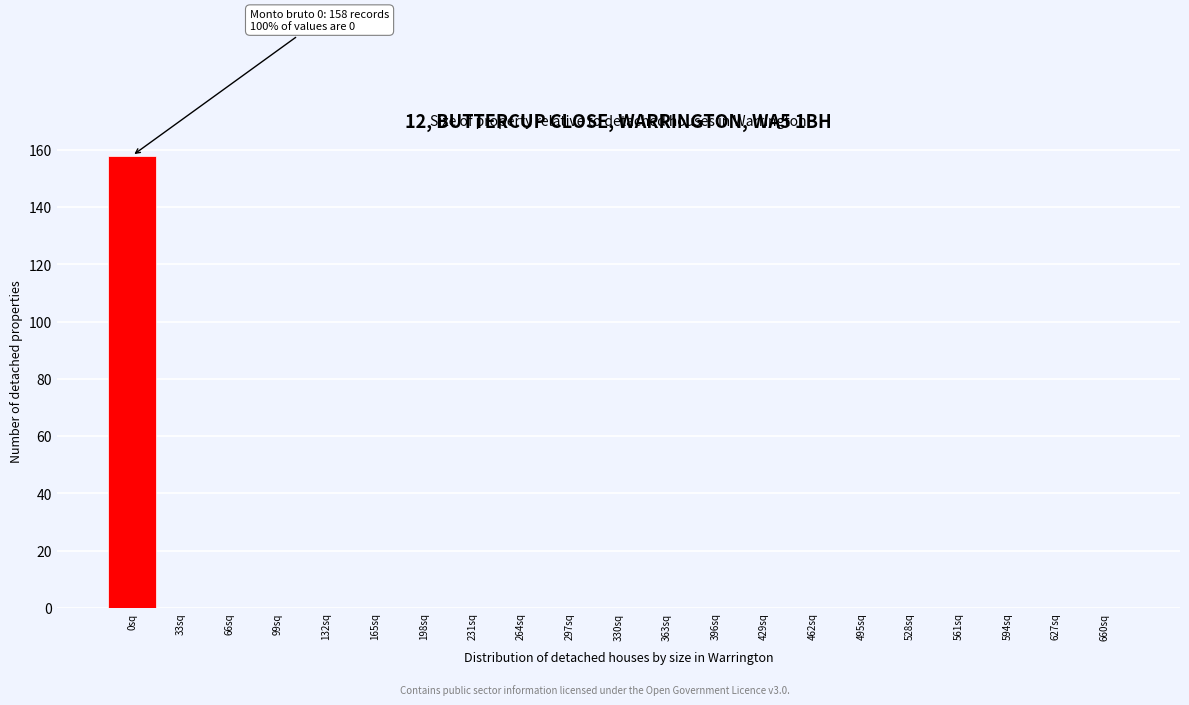

Reading right to left, extract all data points from this chart.

660sq=0	627sq=0	594sq=0	561sq=0	528sq=0	495sq=0	462sq=0	429sq=0	396sq=0	363sq=0	330sq=0	297sq=0	264sq=0	231sq=0	198sq=0	165sq=0	132sq=0	99sq=0	66sq=0	33sq=0	0sq=158